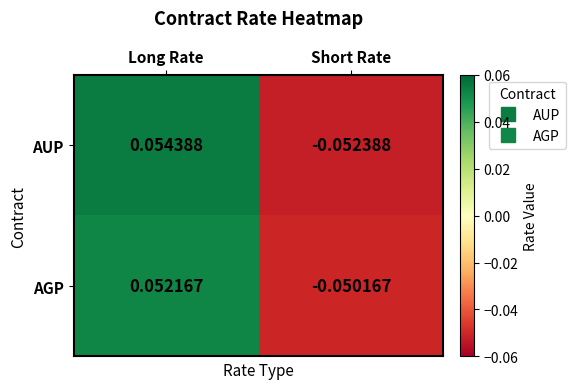

Which label corresponds to the smallest value in the chart?

Short Rate